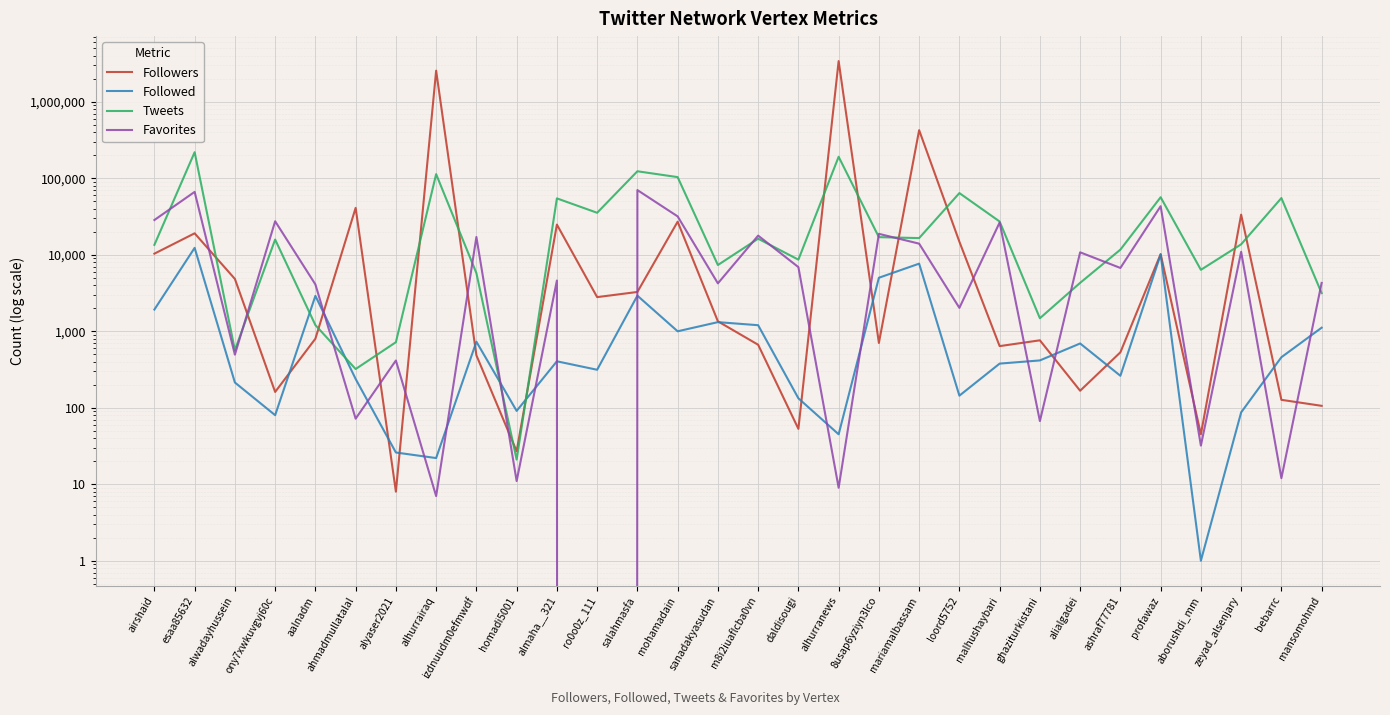

What is the label of the 15th point from the right?

m8i2iuaflcba0vn